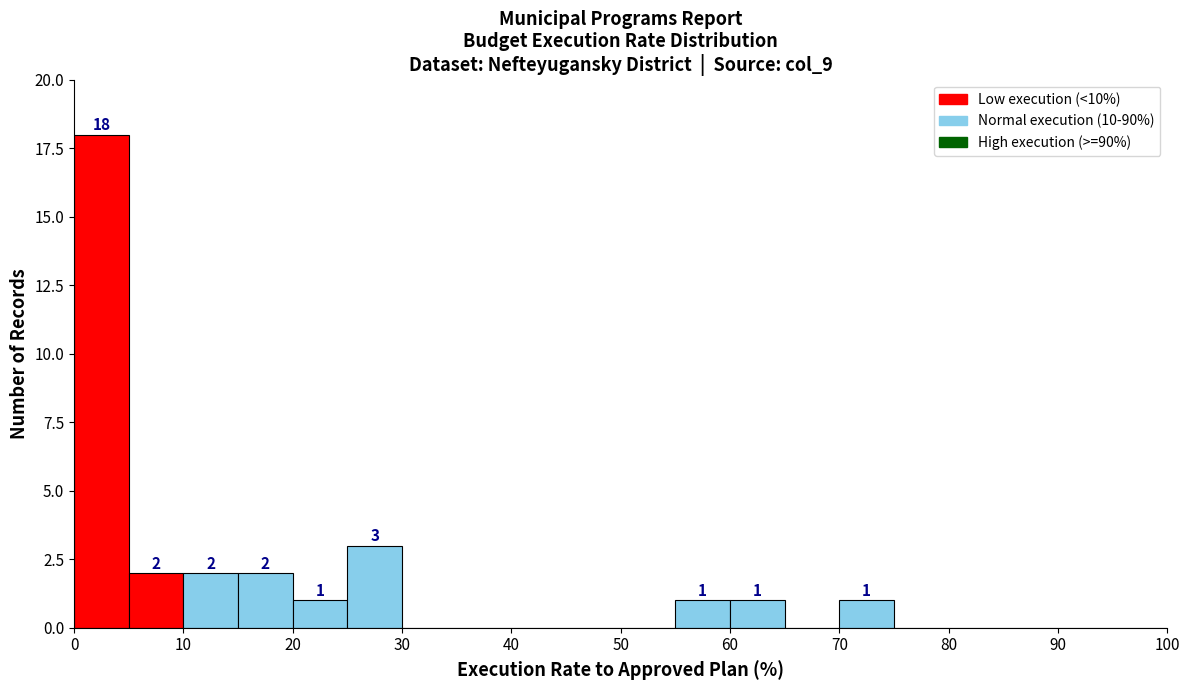

Which range on the x-axis has the tallest bar?

0 to 5